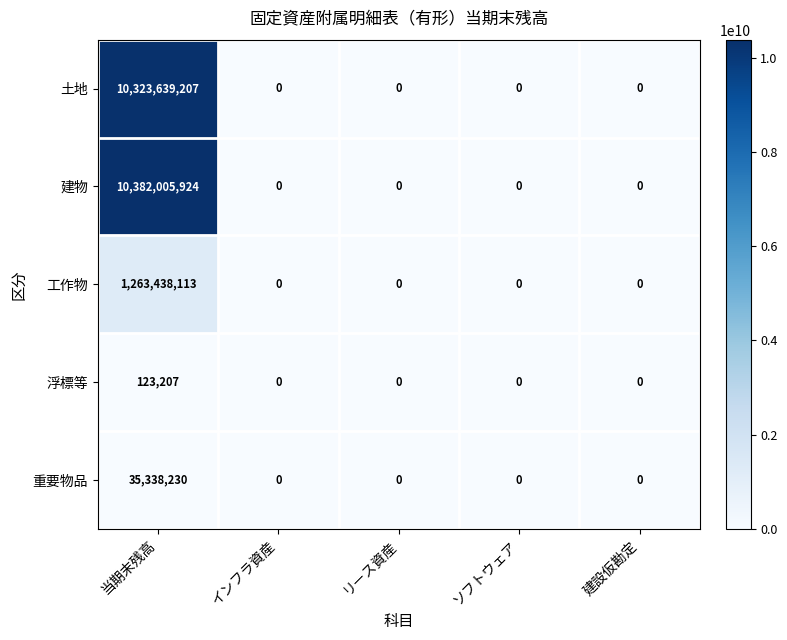

Reading left to right, transcribe all the data shown in this chart.

土地: 10323639207	0	0	0	0
建物: 10382005924	0	0	0	0
工作物: 1263438113	0	0	0	0
浮標等: 123207	0	0	0	0
重要物品: 35338230	0	0	0	0